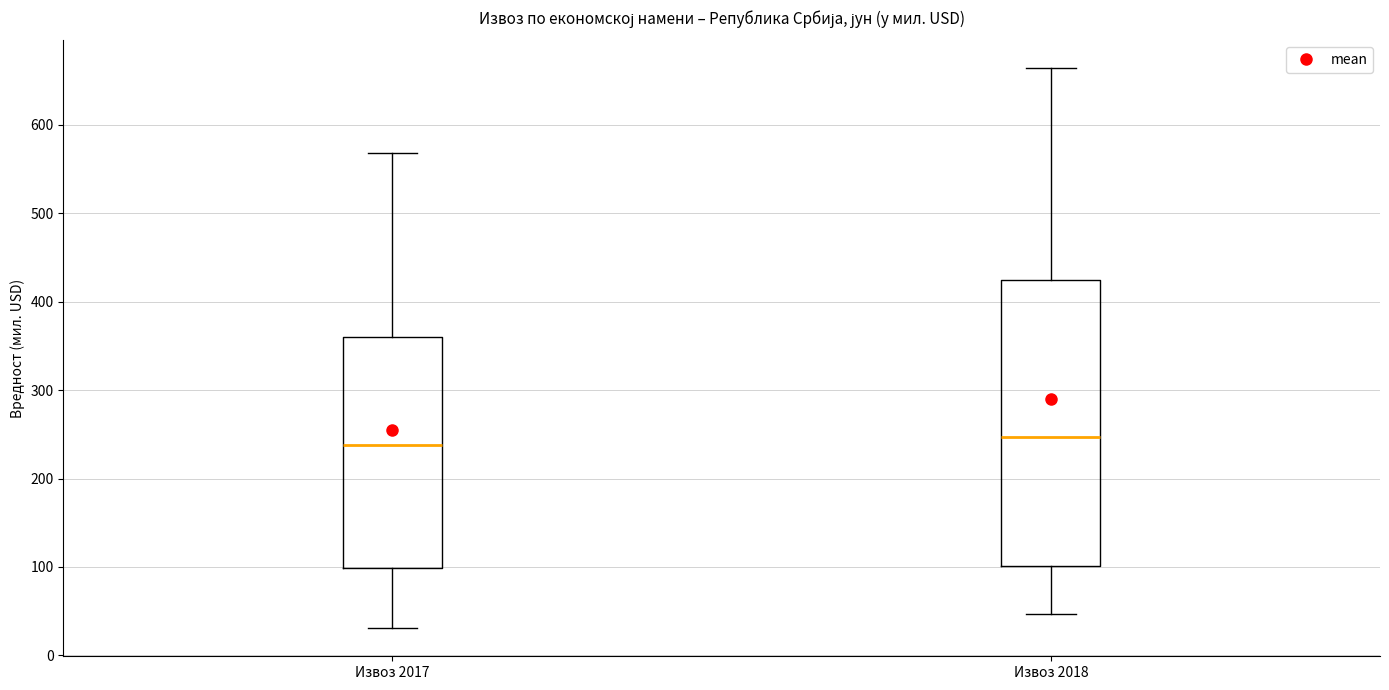

Which box is the tallest, from its lower edge to its upper edge?

Извоз 2018